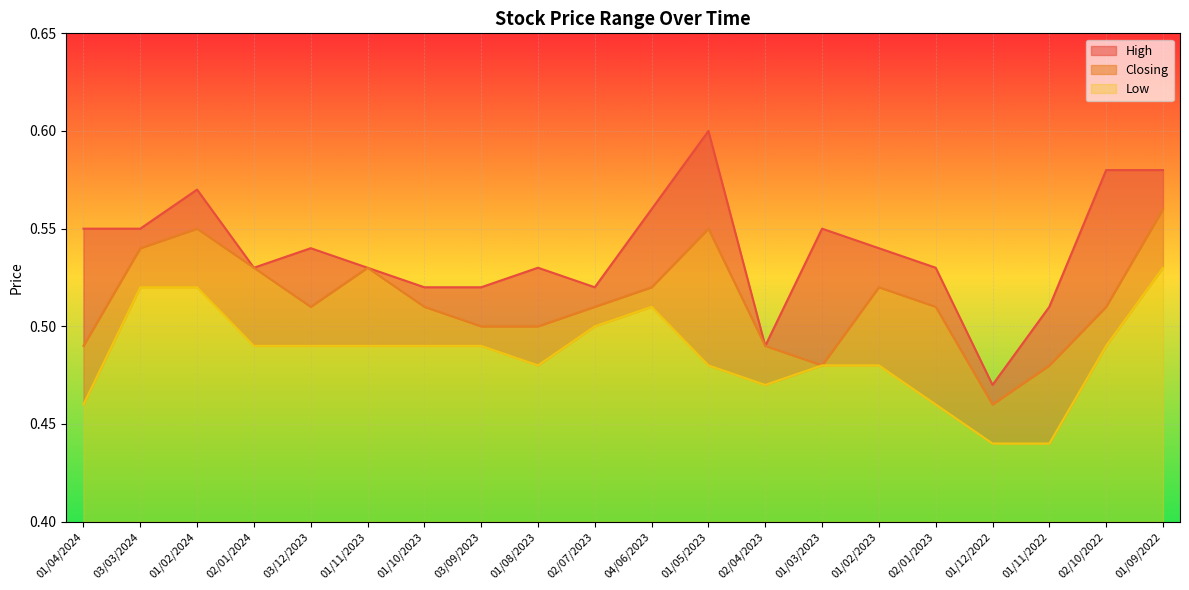

At how many categories does at least one series exceed 0?

20